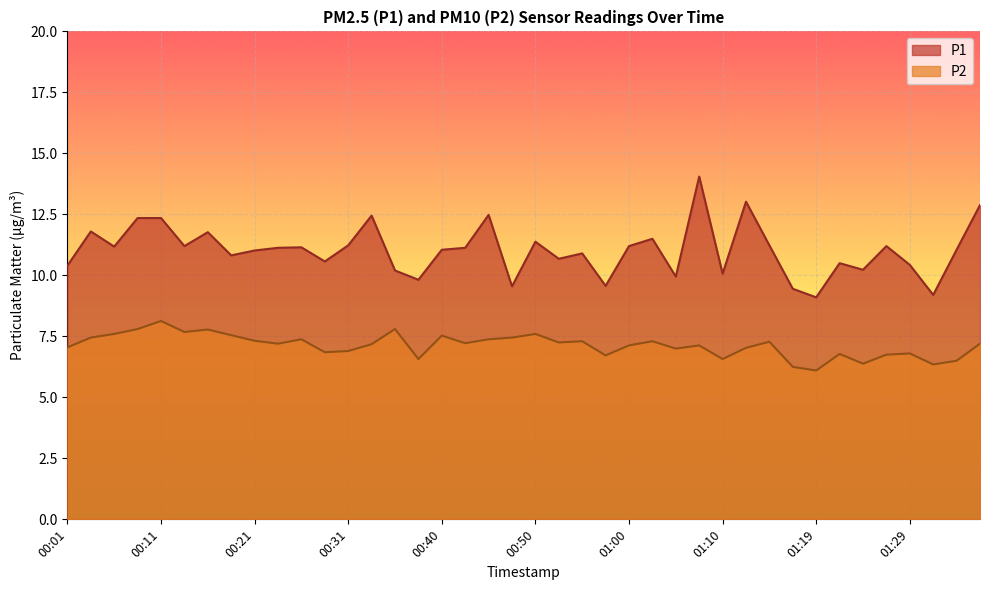

The P2 series shows 7.2 at 00:43. True or false?

True